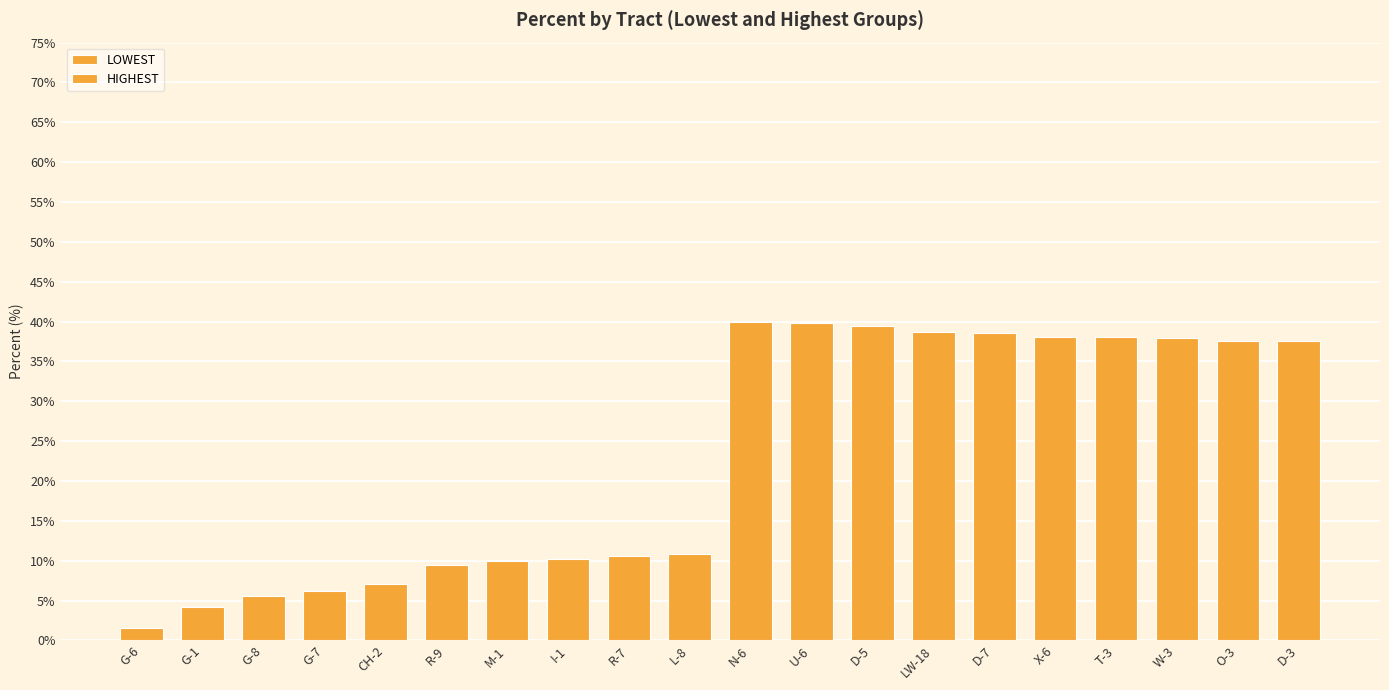

What is the sum of all HIGHEST values?

385.9